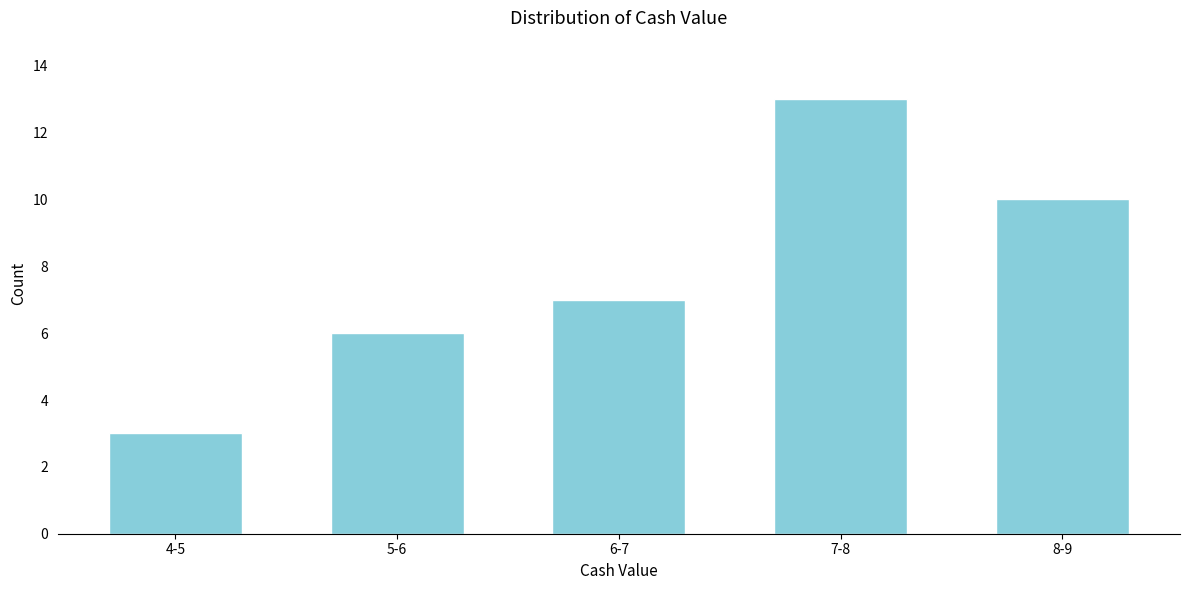

Reading left to right, list all the values displayed in this chart.

4-5=3	5-6=6	6-7=7	7-8=13	8-9=10